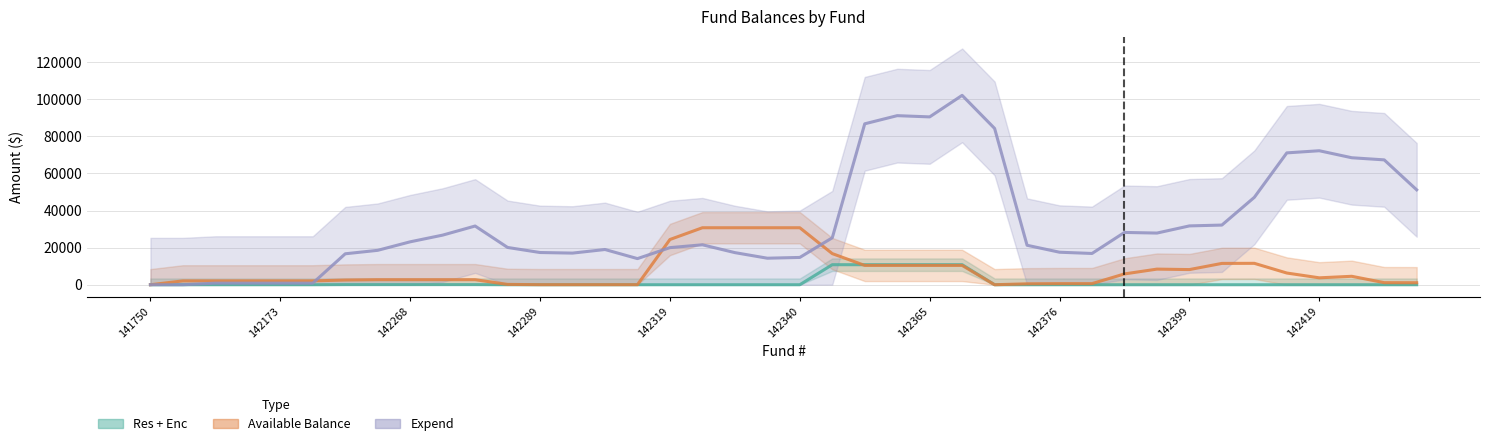

What is the highest value of the Expend series?

102084.7